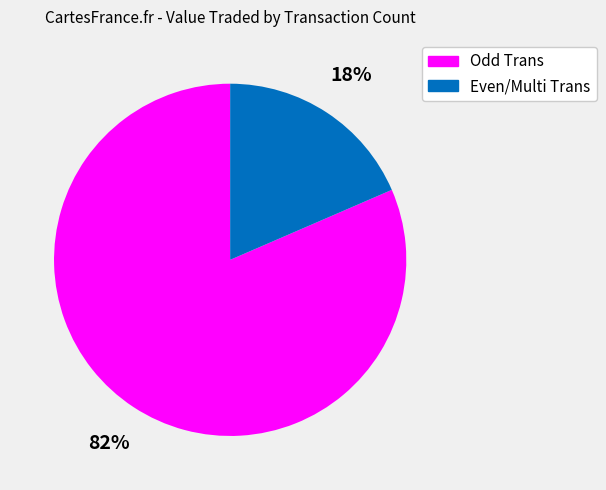

To the nearest percent, what is the combined percentage of Even/Multi Trans and Odd Trans?

100%